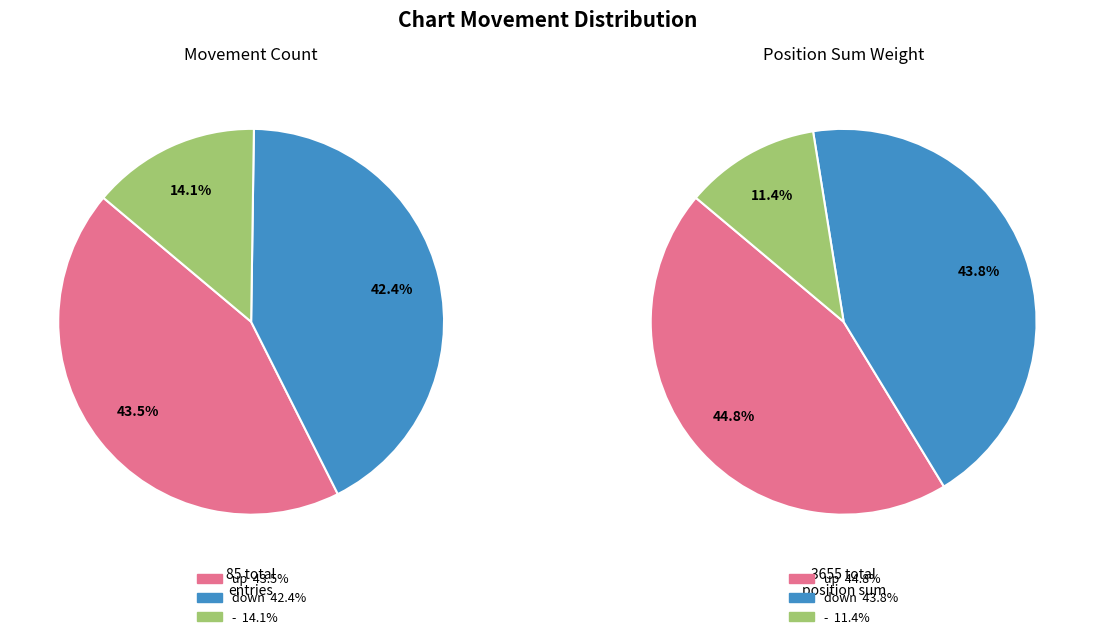

Which category has the smallest portion of the pie?

-